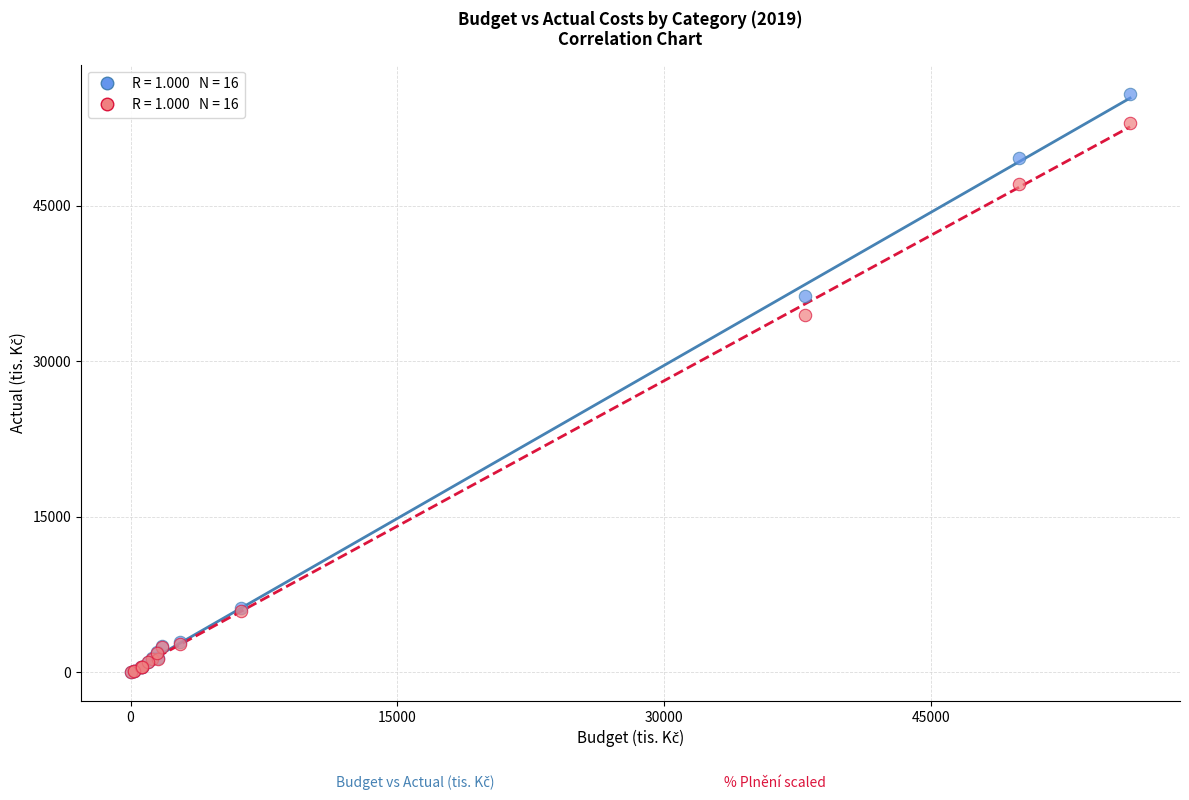

Across all series, what Y value is closest to 27912?

34431.4